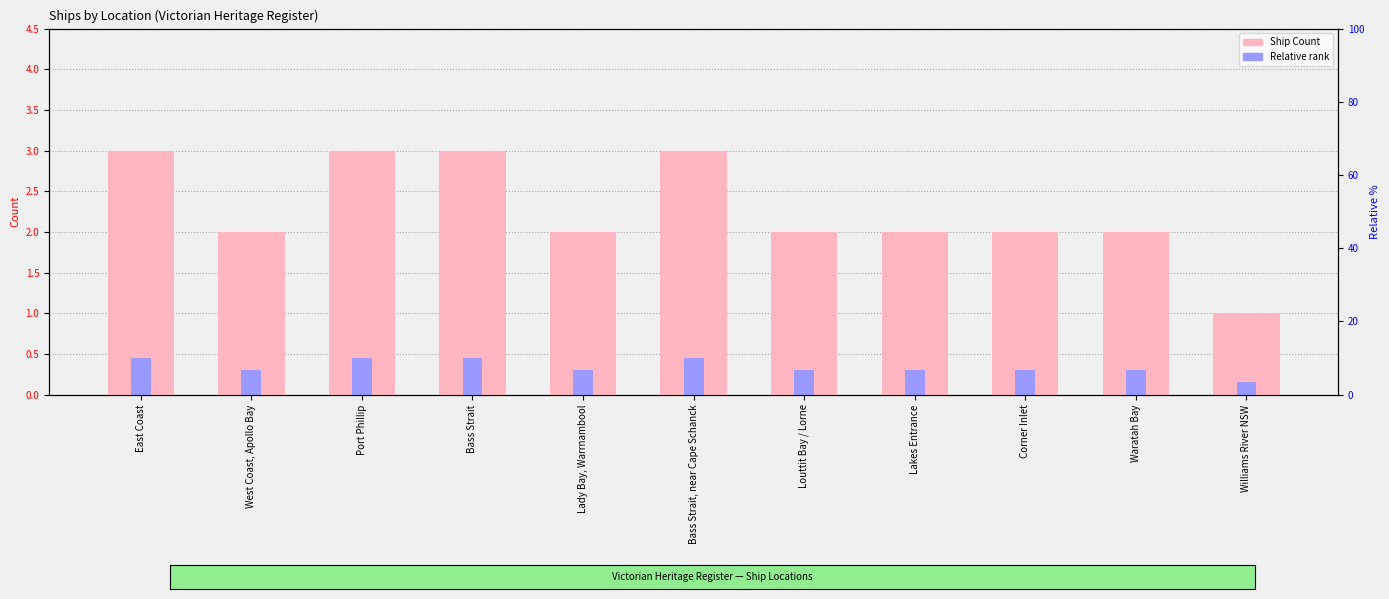

Which series has the largest range (max minus min)?

Ship Count